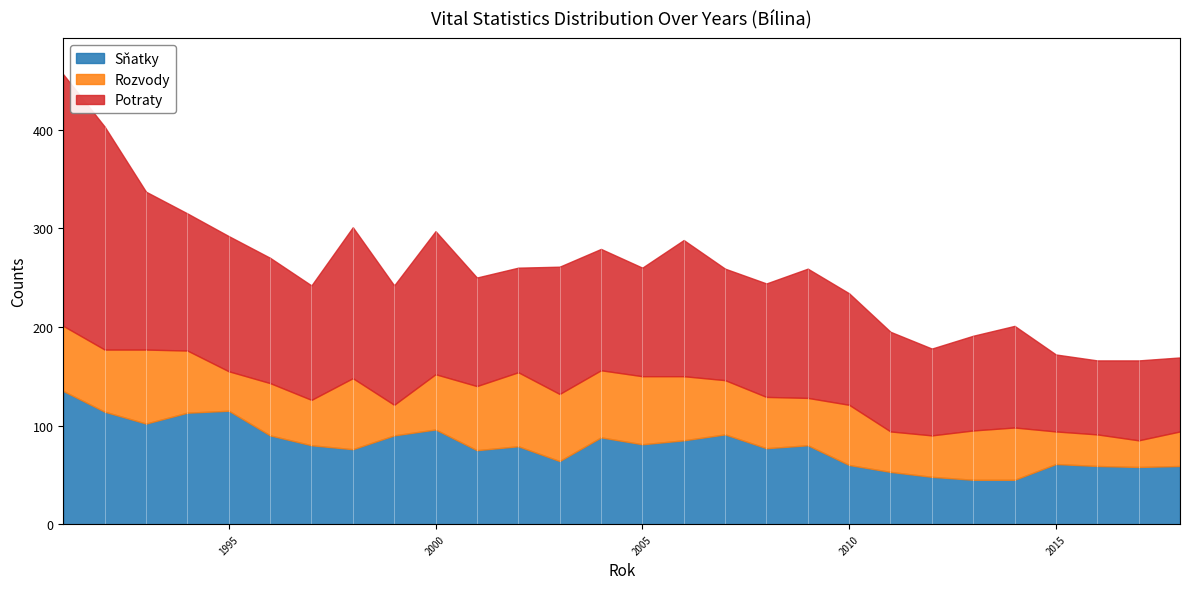

At which label does Rozvody first exceed 55?

1991